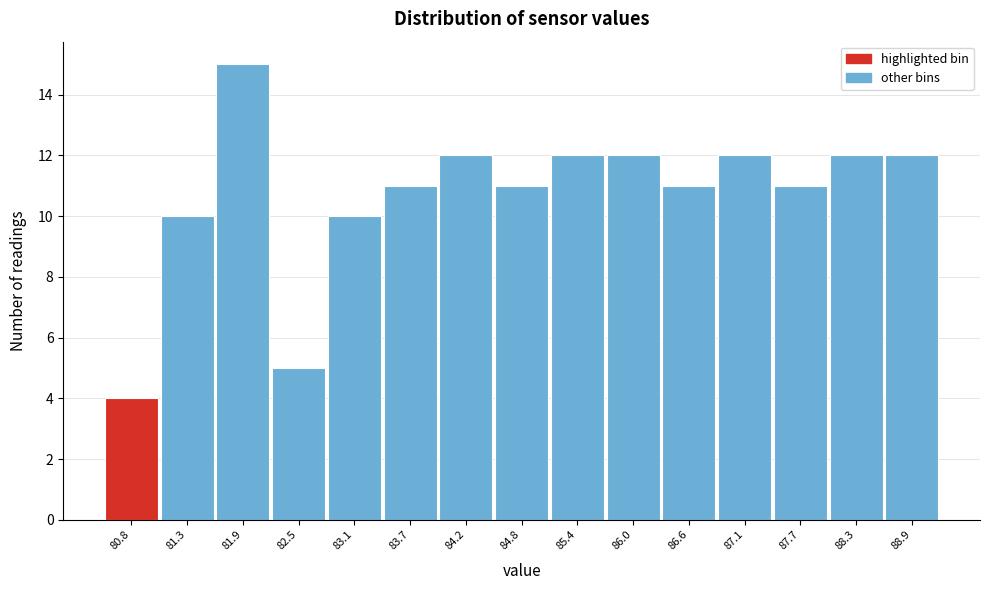

Reading right to left, list all the values displayed in this chart.

88.9=12	88.3=12	87.7=11	87.1=12	86.6=11	86.0=12	85.4=12	84.8=11	84.2=12	83.7=11	83.1=10	82.5=5	81.9=15	81.3=10	80.8=4